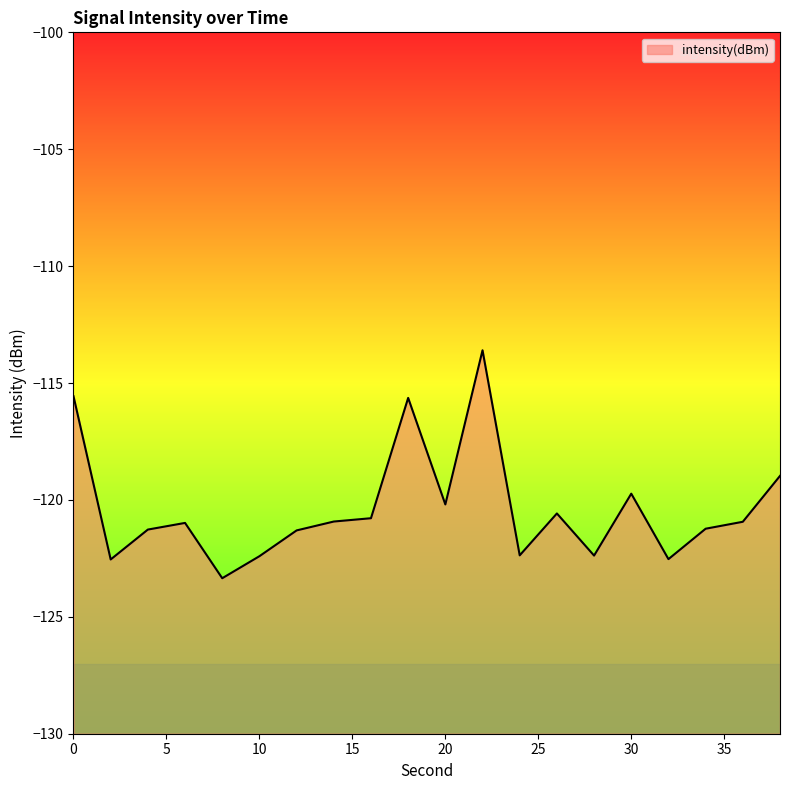

Between 12 and 28, which is larger?

12